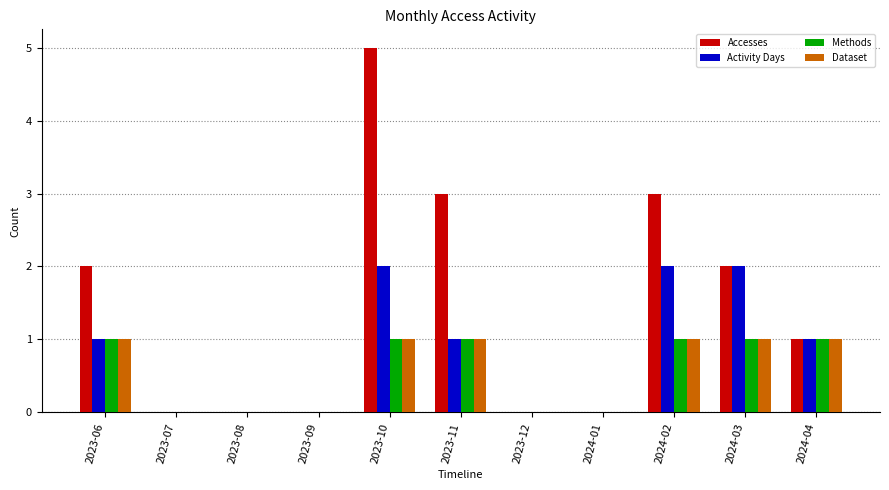

Is it true that Methods equals 0 at 2024-01?

True